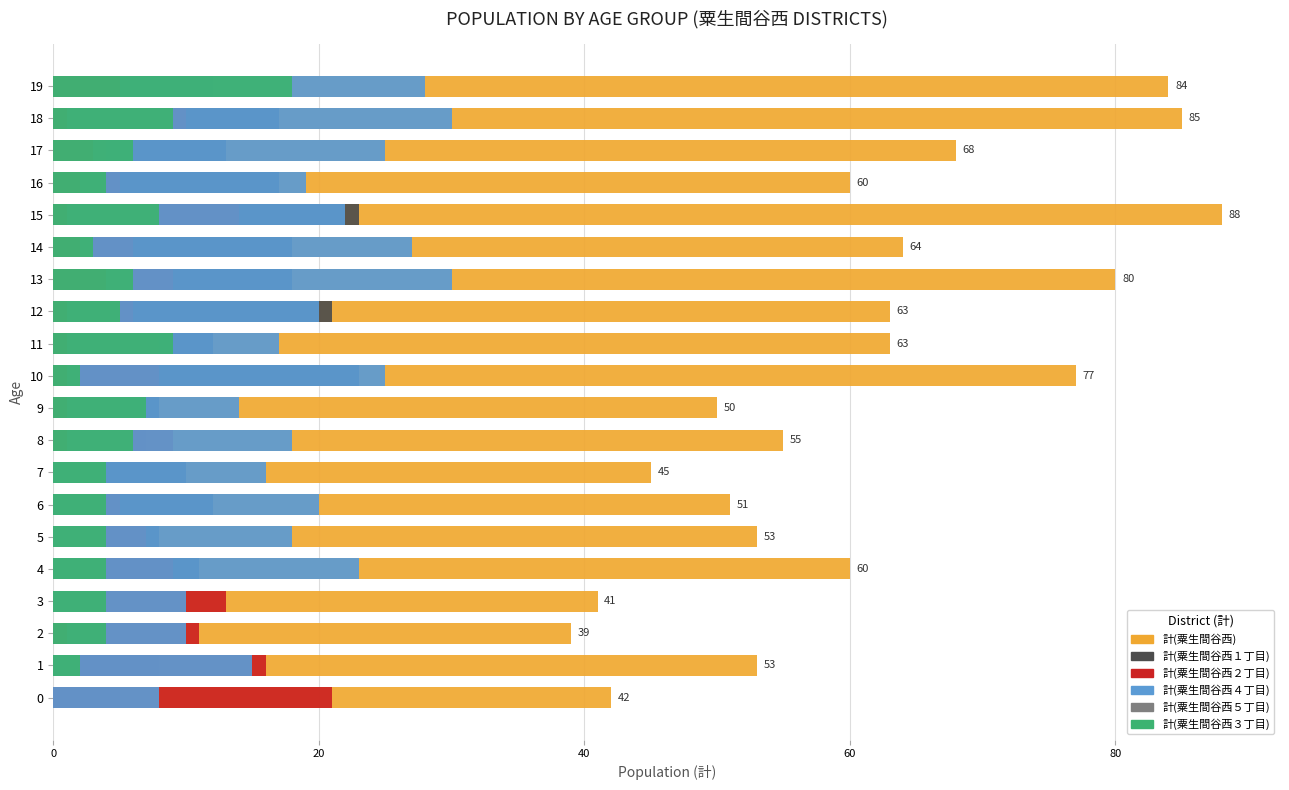

What position from the right is 18?

2